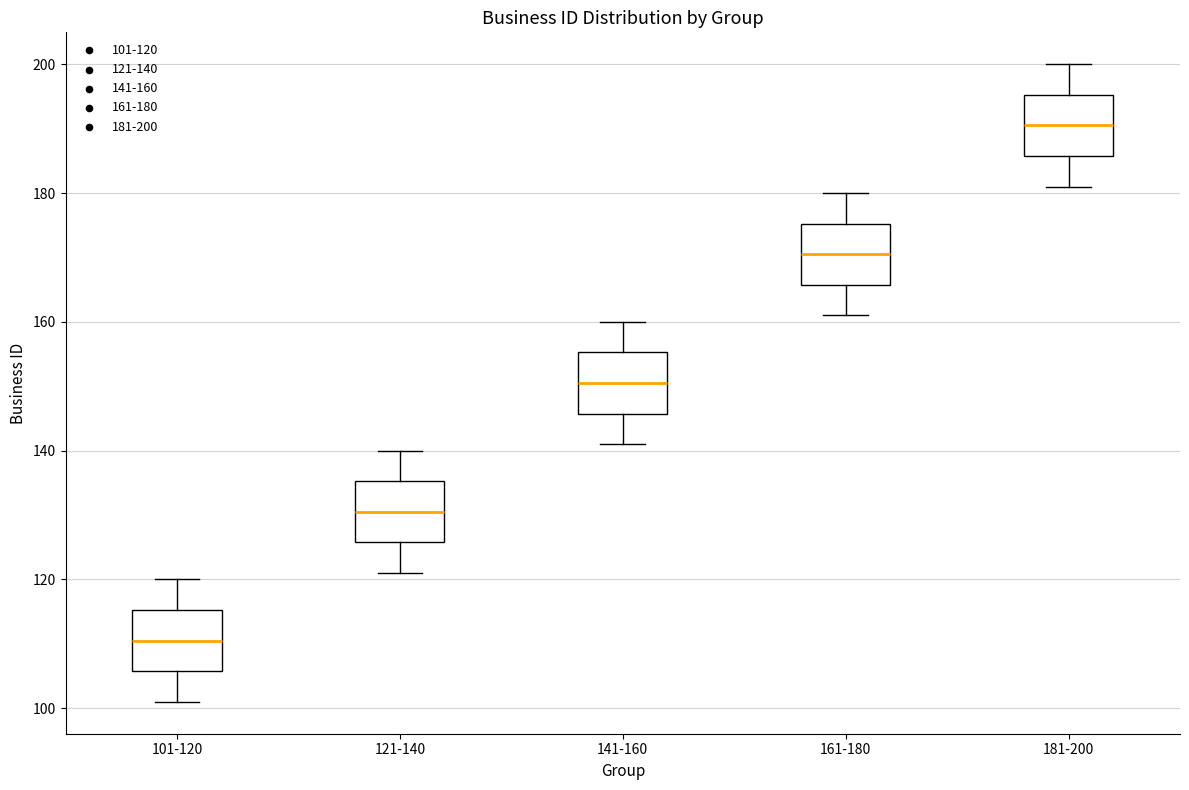

Which box's median line is the lowest?

101-120